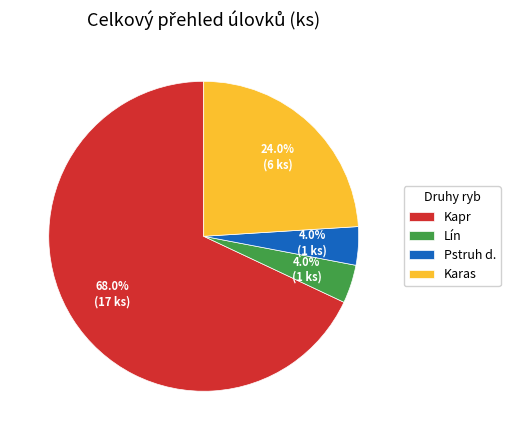

To the nearest percent, what is the average slice percentage?

25%